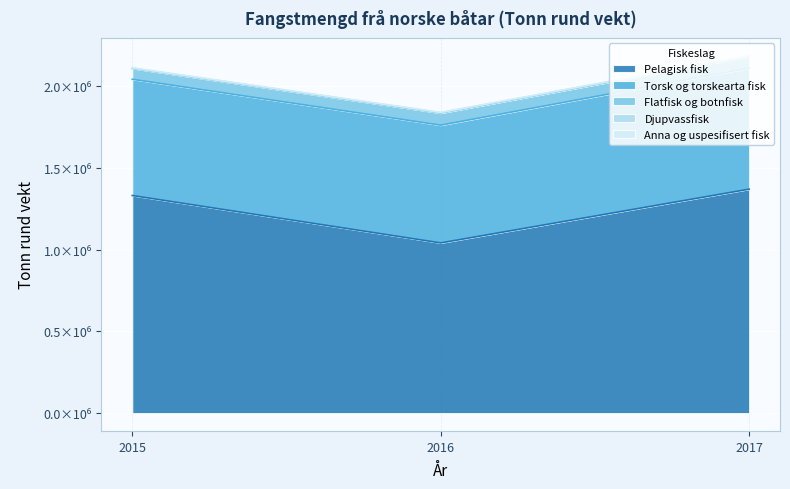

The value of Anna og uspesifisert fisk at 2015 is 1650. True or false?

True